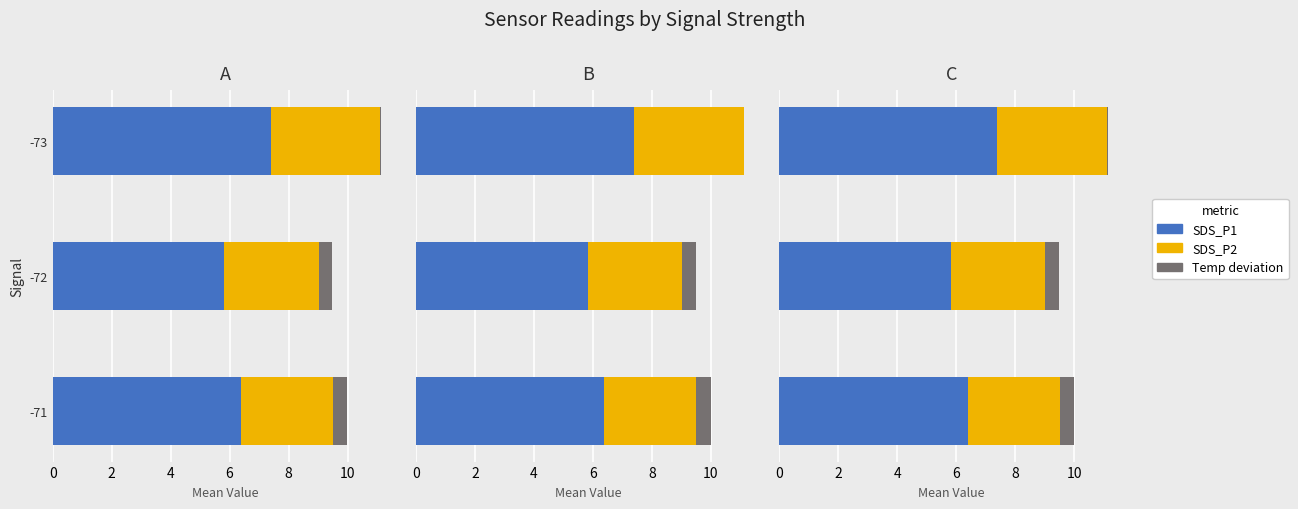

At -71, list the series in order from largest to smallest.

SDS_P1, SDS_P2, Temp deviation